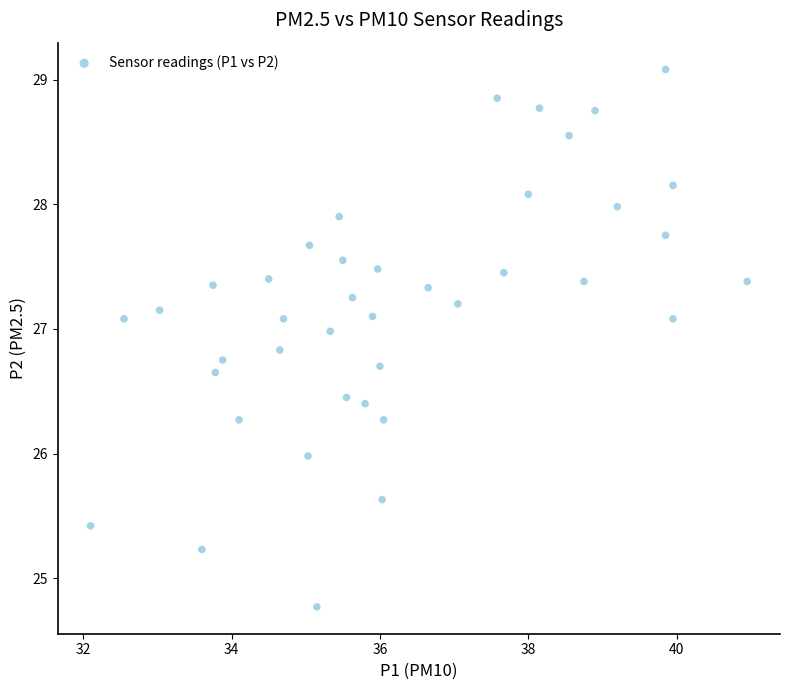

What is the range of X values (max minus min)?

8.9